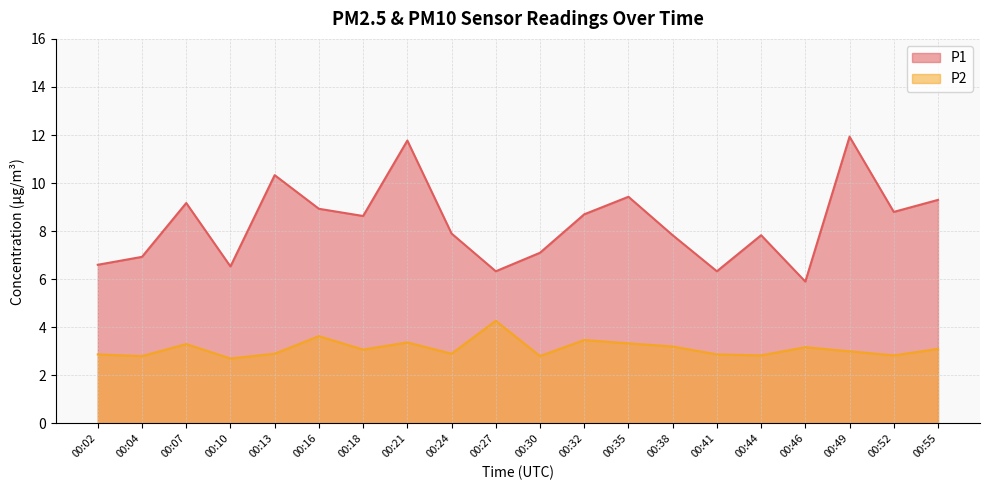

What are all the series names shown in the legend?

P1, P2